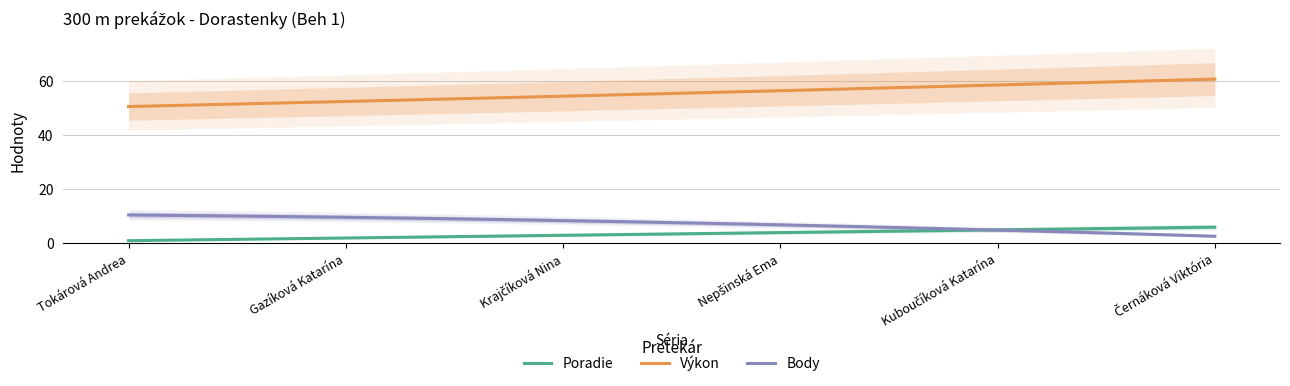

At which category does the chart reach its peak across all series?

Černáková Viktória